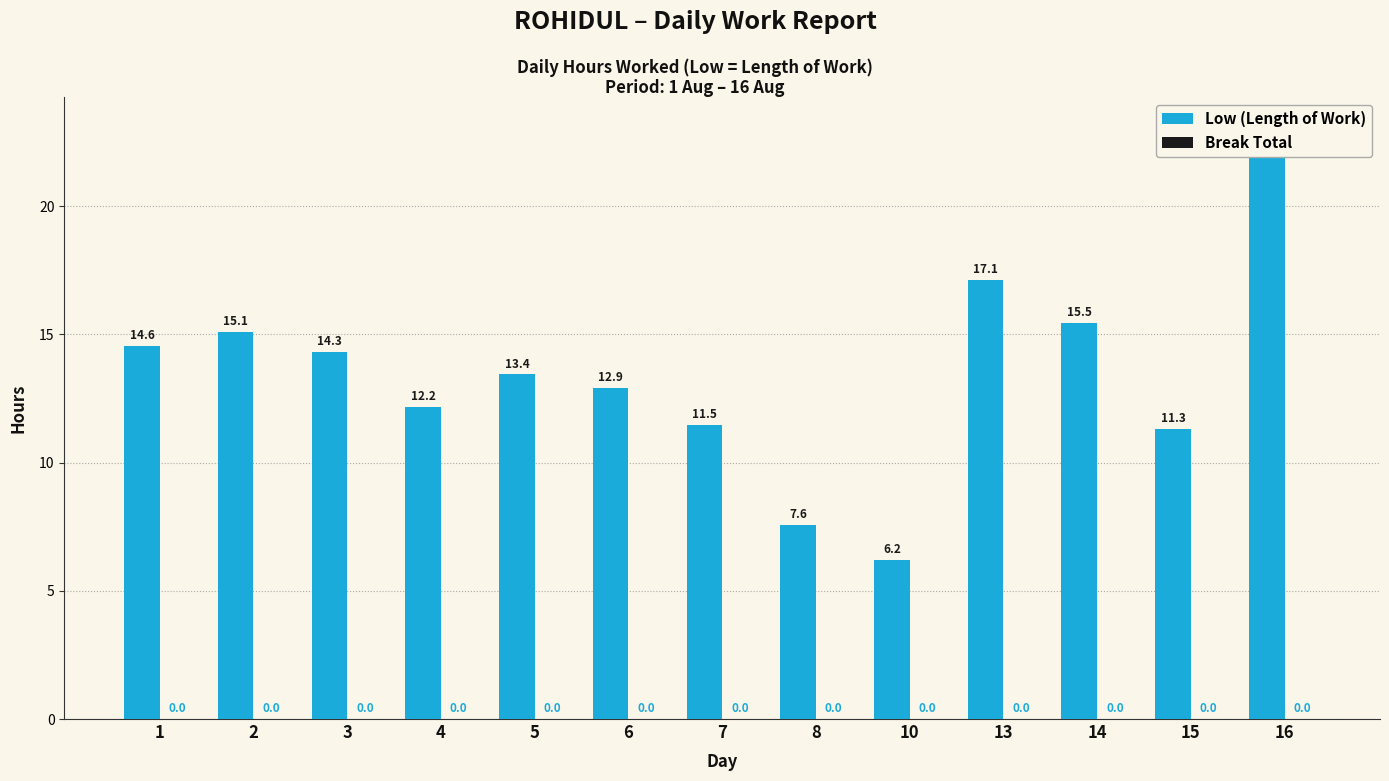

How many categories are shown in the chart?

13